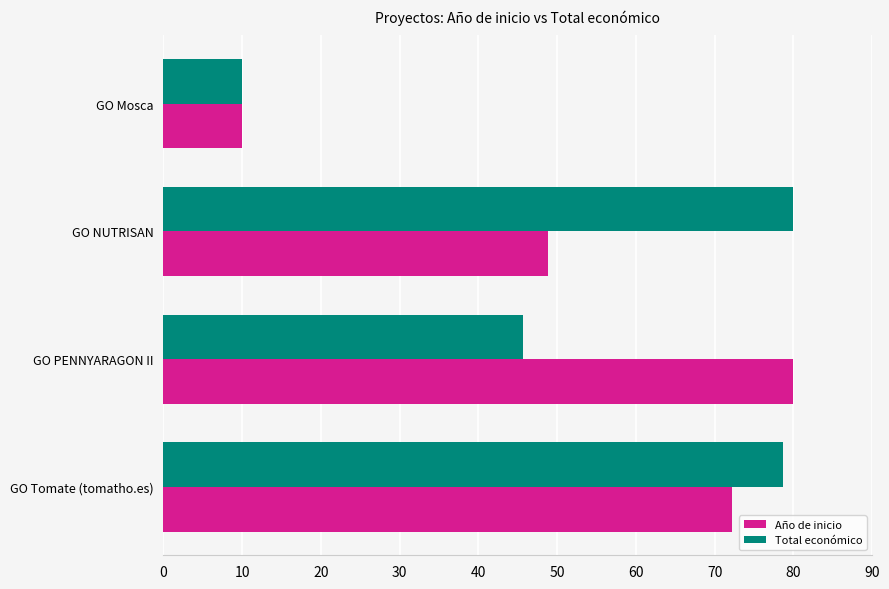

The value of Total económico at GO PENNYARAGON II is 77.3. True or false?

False